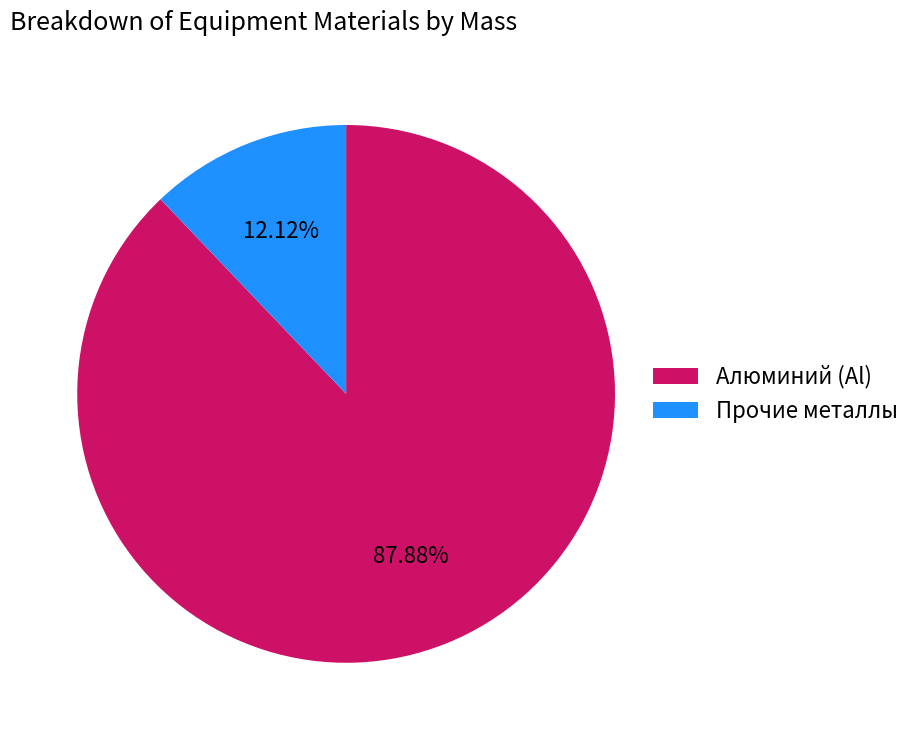

Which category has the smallest portion of the pie?

Прочие металлы